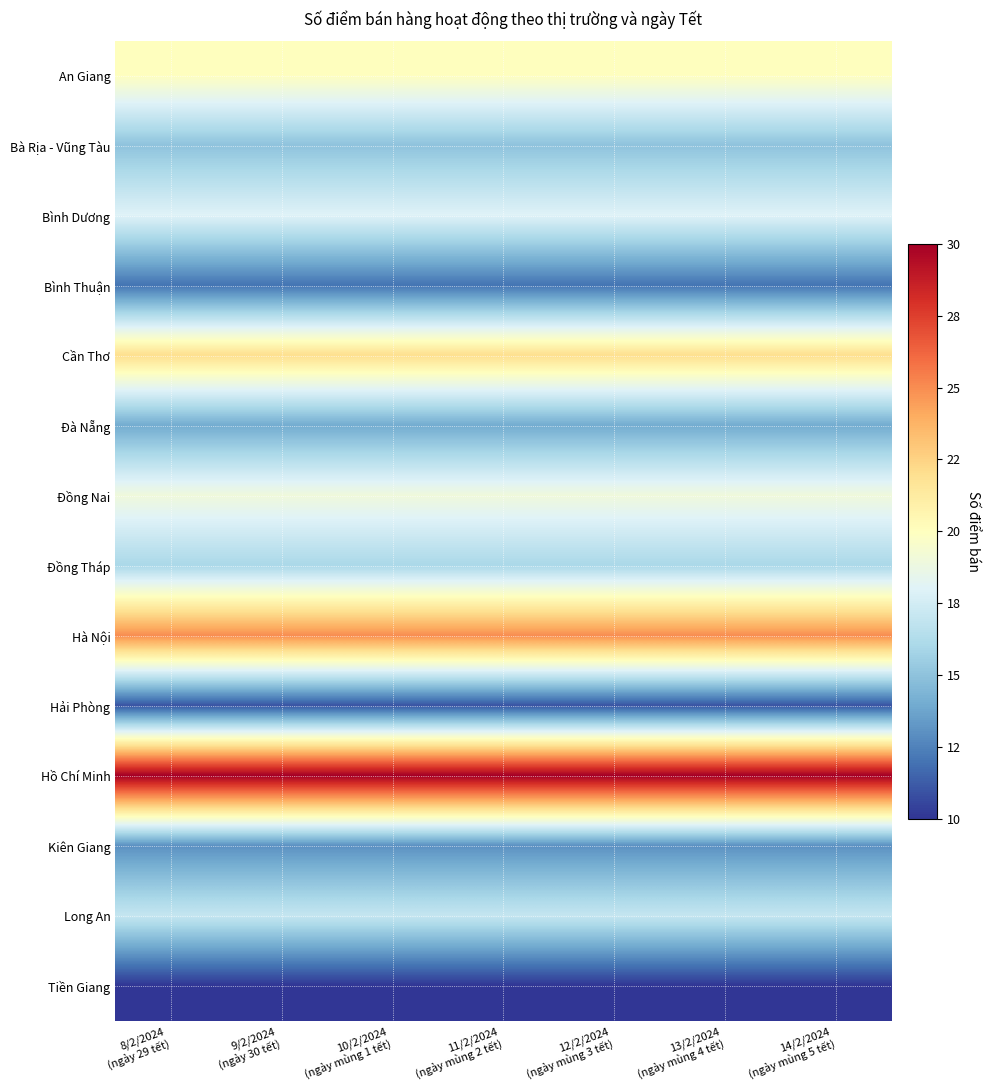

Reading left to right, list all the values displayed in this chart.

An Giang: 8/2/2024
(ngày 29 tết)=20	9/2/2024
(ngày 30 tết)=20	10/2/2024
(ngày mùng 1 tết)=20	11/2/2024
(ngày mùng 2 tết)=20	12/2/2024
(ngày mùng 3 tết)=20	13/2/2024
(ngày mùng 4 tết)=20	14/2/2024
(ngày mùng 5 tết)=20
Bà Rịa - Vũng Tàu: 8/2/2024
(ngày 29 tết)=15	9/2/2024
(ngày 30 tết)=15	10/2/2024
(ngày mùng 1 tết)=15	11/2/2024
(ngày mùng 2 tết)=15	12/2/2024
(ngày mùng 3 tết)=15	13/2/2024
(ngày mùng 4 tết)=15	14/2/2024
(ngày mùng 5 tết)=15
Bình Dương: 8/2/2024
(ngày 29 tết)=18	9/2/2024
(ngày 30 tết)=18	10/2/2024
(ngày mùng 1 tết)=18	11/2/2024
(ngày mùng 2 tết)=18	12/2/2024
(ngày mùng 3 tết)=18	13/2/2024
(ngày mùng 4 tết)=18	14/2/2024
(ngày mùng 5 tết)=18
Bình Thuận: 8/2/2024
(ngày 29 tết)=12	9/2/2024
(ngày 30 tết)=12	10/2/2024
(ngày mùng 1 tết)=12	11/2/2024
(ngày mùng 2 tết)=12	12/2/2024
(ngày mùng 3 tết)=12	13/2/2024
(ngày mùng 4 tết)=12	14/2/2024
(ngày mùng 5 tết)=12
Cần Thơ: 8/2/2024
(ngày 29 tết)=22	9/2/2024
(ngày 30 tết)=22	10/2/2024
(ngày mùng 1 tết)=22	11/2/2024
(ngày mùng 2 tết)=22	12/2/2024
(ngày mùng 3 tết)=22	13/2/2024
(ngày mùng 4 tết)=22	14/2/2024
(ngày mùng 5 tết)=22
Đà Nẵng: 8/2/2024
(ngày 29 tết)=14	9/2/2024
(ngày 30 tết)=14	10/2/2024
(ngày mùng 1 tết)=14	11/2/2024
(ngày mùng 2 tết)=14	12/2/2024
(ngày mùng 3 tết)=14	13/2/2024
(ngày mùng 4 tết)=14	14/2/2024
(ngày mùng 5 tết)=14
Đồng Nai: 8/2/2024
(ngày 29 tết)=19	9/2/2024
(ngày 30 tết)=19	10/2/2024
(ngày mùng 1 tết)=19	11/2/2024
(ngày mùng 2 tết)=19	12/2/2024
(ngày mùng 3 tết)=19	13/2/2024
(ngày mùng 4 tết)=19	14/2/2024
(ngày mùng 5 tết)=19
Đồng Tháp: 8/2/2024
(ngày 29 tết)=16	9/2/2024
(ngày 30 tết)=16	10/2/2024
(ngày mùng 1 tết)=16	11/2/2024
(ngày mùng 2 tết)=16	12/2/2024
(ngày mùng 3 tết)=16	13/2/2024
(ngày mùng 4 tết)=16	14/2/2024
(ngày mùng 5 tết)=16
Hà Nội: 8/2/2024
(ngày 29 tết)=25	9/2/2024
(ngày 30 tết)=25	10/2/2024
(ngày mùng 1 tết)=25	11/2/2024
(ngày mùng 2 tết)=25	12/2/2024
(ngày mùng 3 tết)=25	13/2/2024
(ngày mùng 4 tết)=25	14/2/2024
(ngày mùng 5 tết)=25
Hải Phòng: 8/2/2024
(ngày 29 tết)=11	9/2/2024
(ngày 30 tết)=11	10/2/2024
(ngày mùng 1 tết)=11	11/2/2024
(ngày mùng 2 tết)=11	12/2/2024
(ngày mùng 3 tết)=11	13/2/2024
(ngày mùng 4 tết)=11	14/2/2024
(ngày mùng 5 tết)=11
Hồ Chí Minh: 8/2/2024
(ngày 29 tết)=30	9/2/2024
(ngày 30 tết)=30	10/2/2024
(ngày mùng 1 tết)=30	11/2/2024
(ngày mùng 2 tết)=30	12/2/2024
(ngày mùng 3 tết)=30	13/2/2024
(ngày mùng 4 tết)=30	14/2/2024
(ngày mùng 5 tết)=30
Kiên Giang: 8/2/2024
(ngày 29 tết)=13	9/2/2024
(ngày 30 tết)=13	10/2/2024
(ngày mùng 1 tết)=13	11/2/2024
(ngày mùng 2 tết)=13	12/2/2024
(ngày mùng 3 tết)=13	13/2/2024
(ngày mùng 4 tết)=13	14/2/2024
(ngày mùng 5 tết)=13
Long An: 8/2/2024
(ngày 29 tết)=17	9/2/2024
(ngày 30 tết)=17	10/2/2024
(ngày mùng 1 tết)=17	11/2/2024
(ngày mùng 2 tết)=17	12/2/2024
(ngày mùng 3 tết)=17	13/2/2024
(ngày mùng 4 tết)=17	14/2/2024
(ngày mùng 5 tết)=17
Tiền Giang: 8/2/2024
(ngày 29 tết)=10	9/2/2024
(ngày 30 tết)=10	10/2/2024
(ngày mùng 1 tết)=10	11/2/2024
(ngày mùng 2 tết)=10	12/2/2024
(ngày mùng 3 tết)=10	13/2/2024
(ngày mùng 4 tết)=10	14/2/2024
(ngày mùng 5 tết)=10